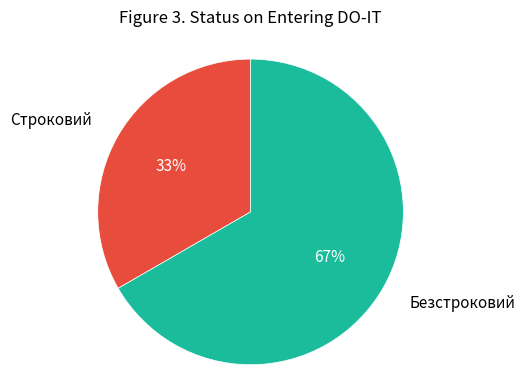

To the nearest percent, what is the average slice percentage?

50%